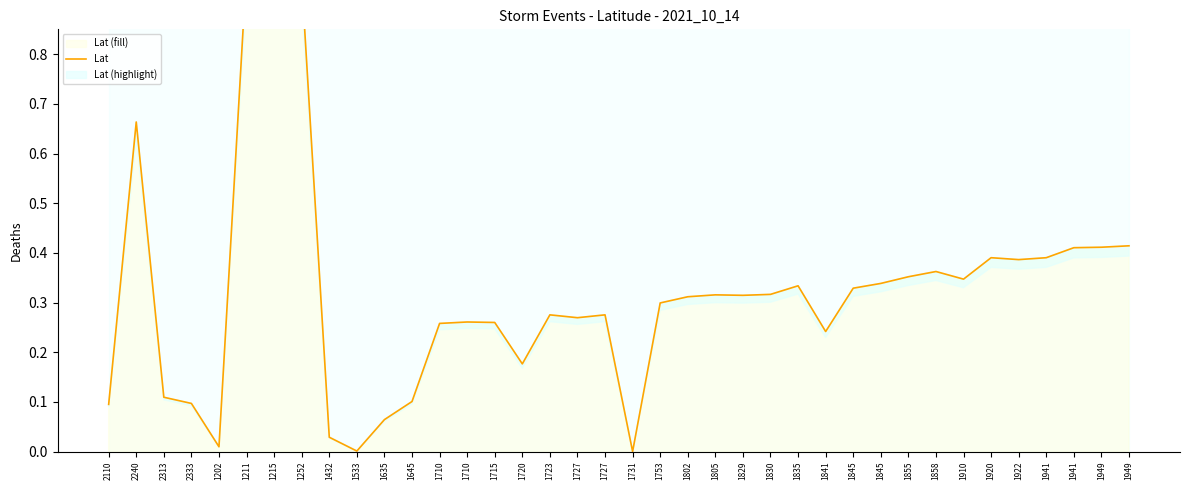

How many positive values are there?

37